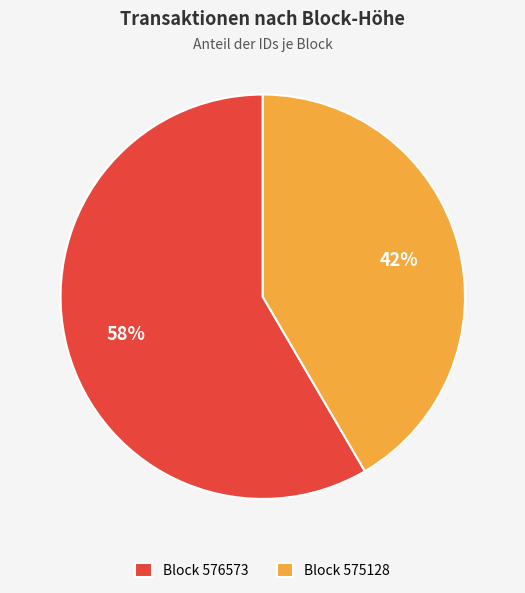

Combined, do Block 575128 and Block 576573 account for over 50%?

Yes